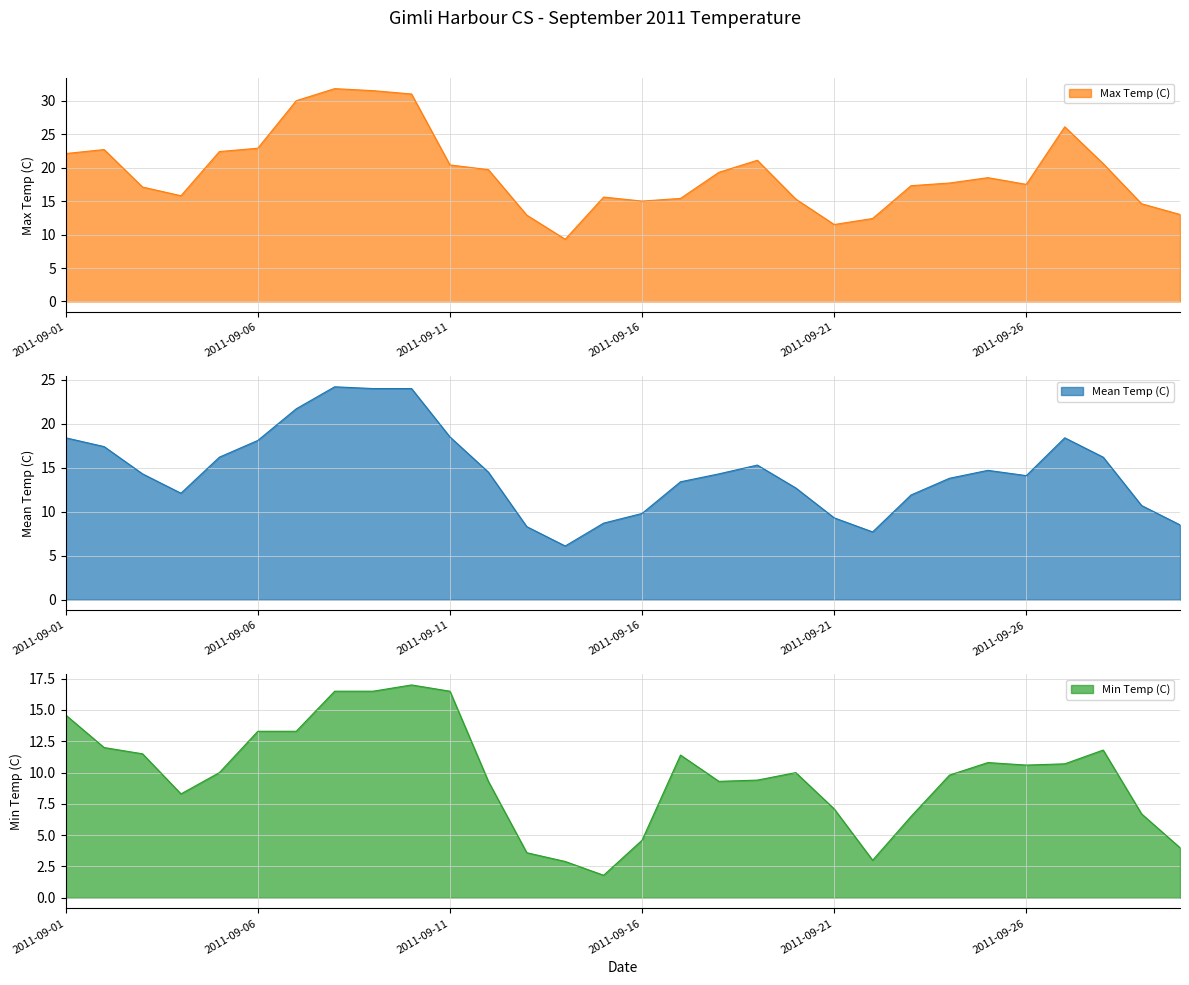

How many series are shown in this chart?

3